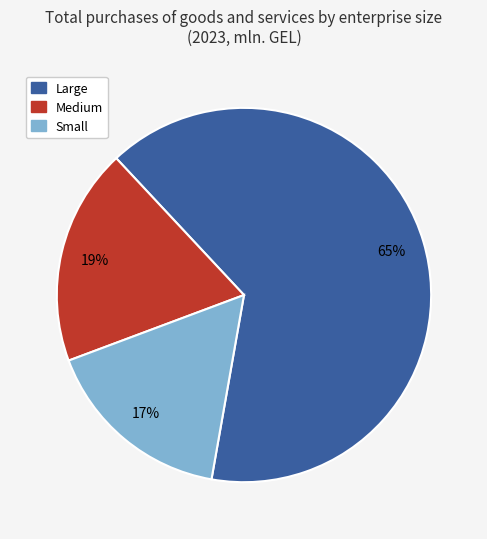

The Medium slice represents 19% of the pie. True or false?

True